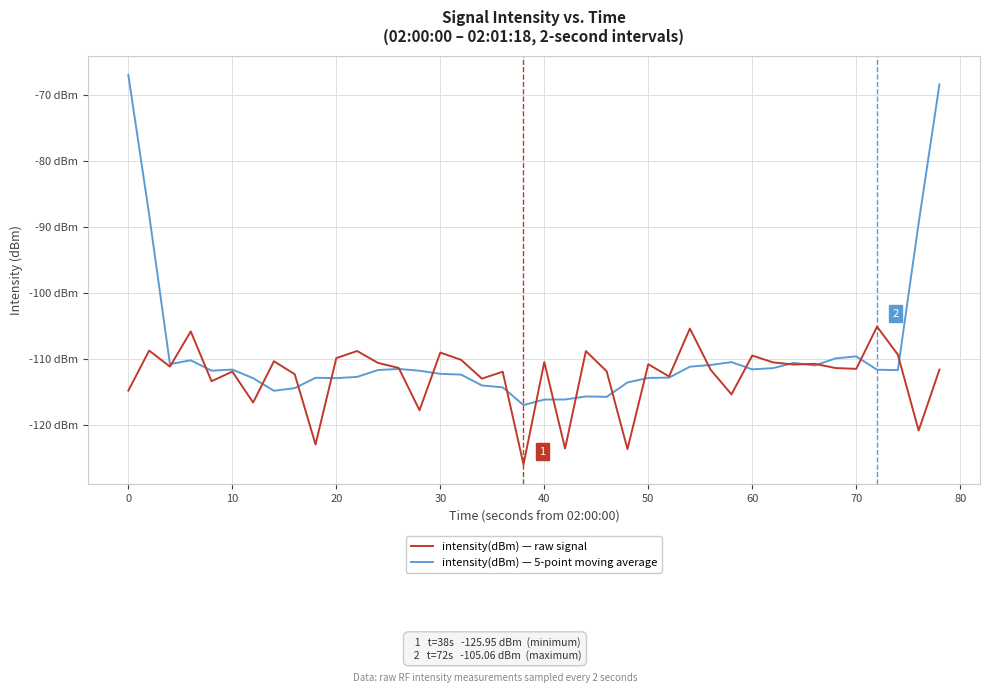

Which series has the widest spread of values?

intensity(dBm) — 5-point moving average